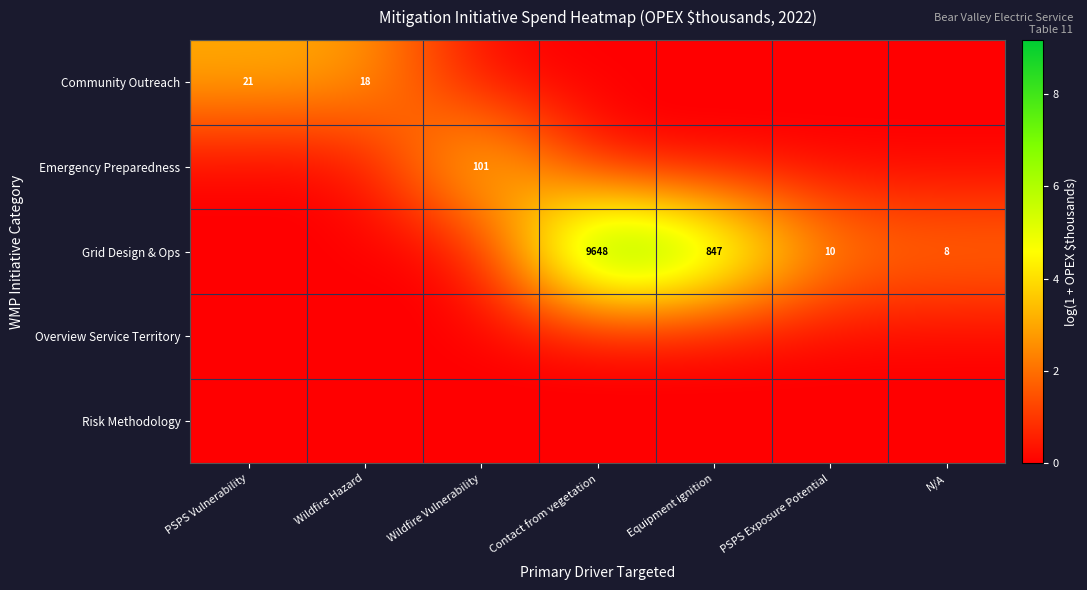

How many values in the Community Outreach series exceed 0?

2